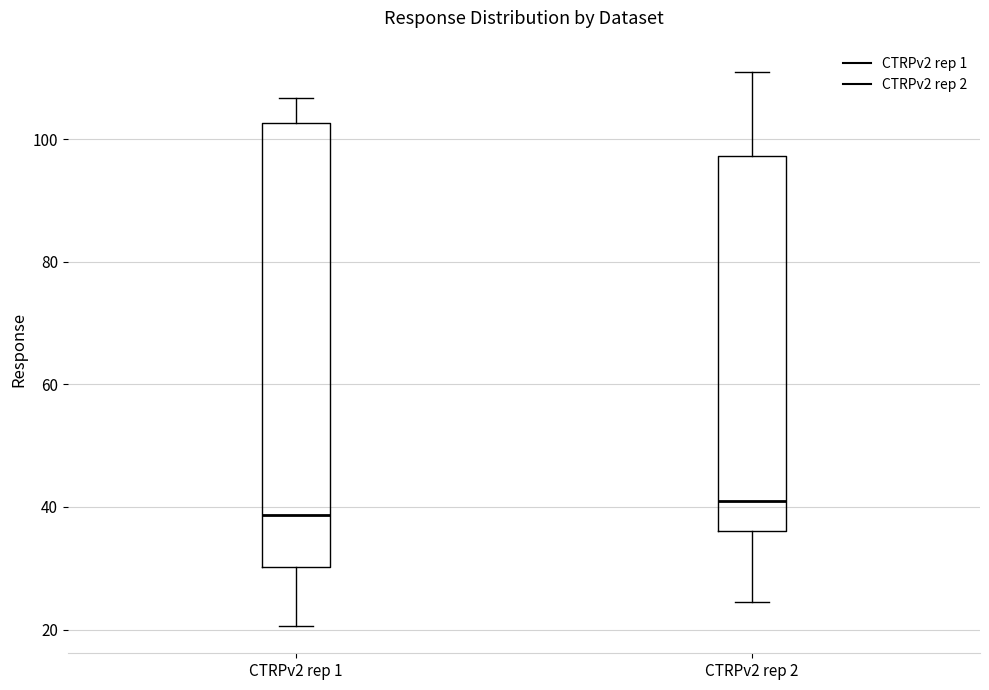

Reading left to right, transcribe this box plot: for each box, give where its median line is, the range the box spans, and where its two whiskers end, as read against the y-axis. The values are not printed on the chart, so give them approximately, as read against the axis.

CTRPv2 rep 1: median 38, box 30 to 102, whiskers 20 to 106
CTRPv2 rep 2: median 40, box 36 to 98, whiskers 24 to 110